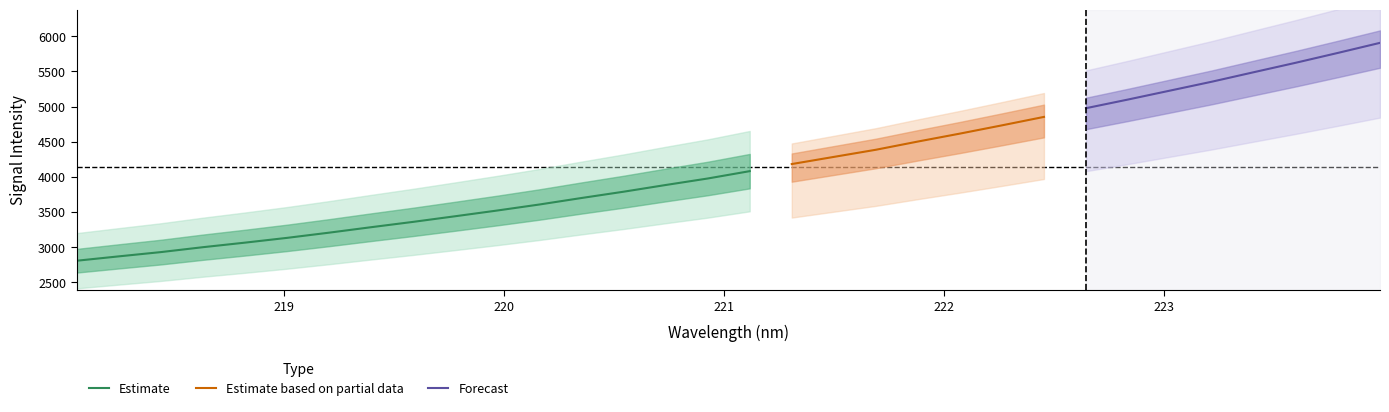

True or false: there are more than 0 points higher than both neighbors.

False